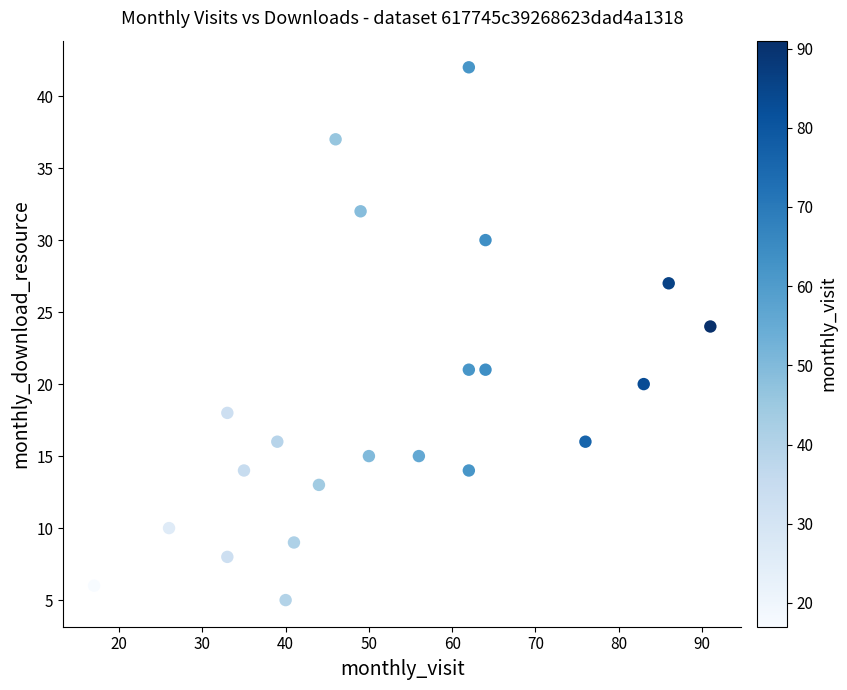

What Y value in the scatter plot is closest to 23?

24